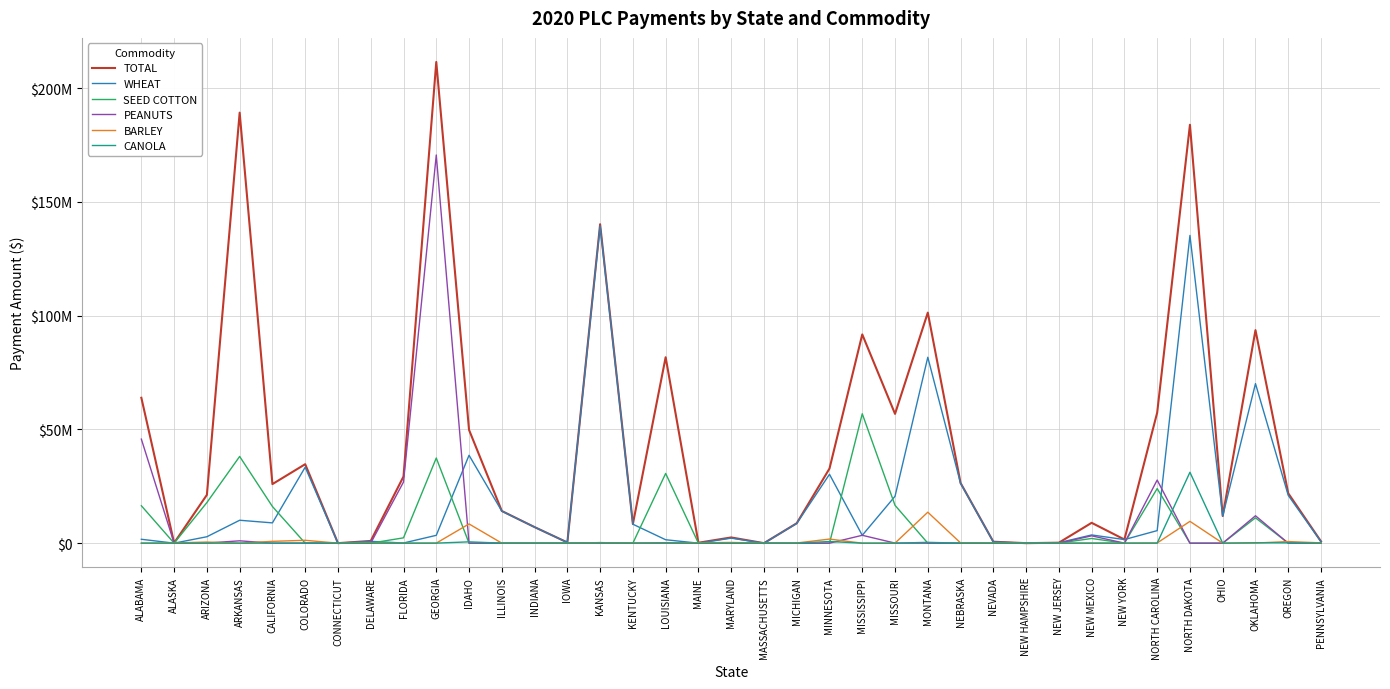

Does the chart have visible grid lines?

Yes